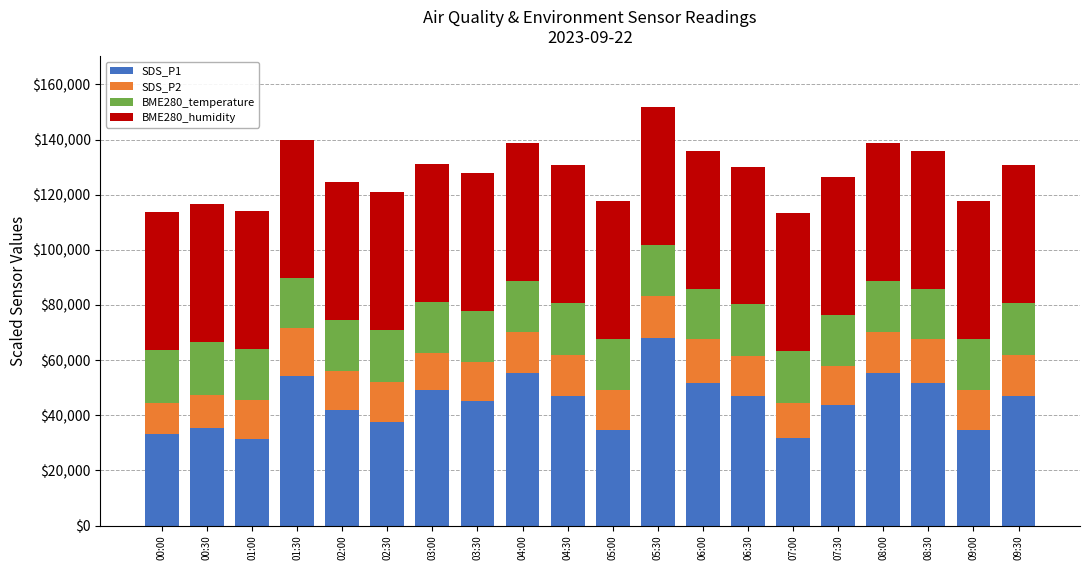

What is the lowest value of the SDS_P1 series?

31250